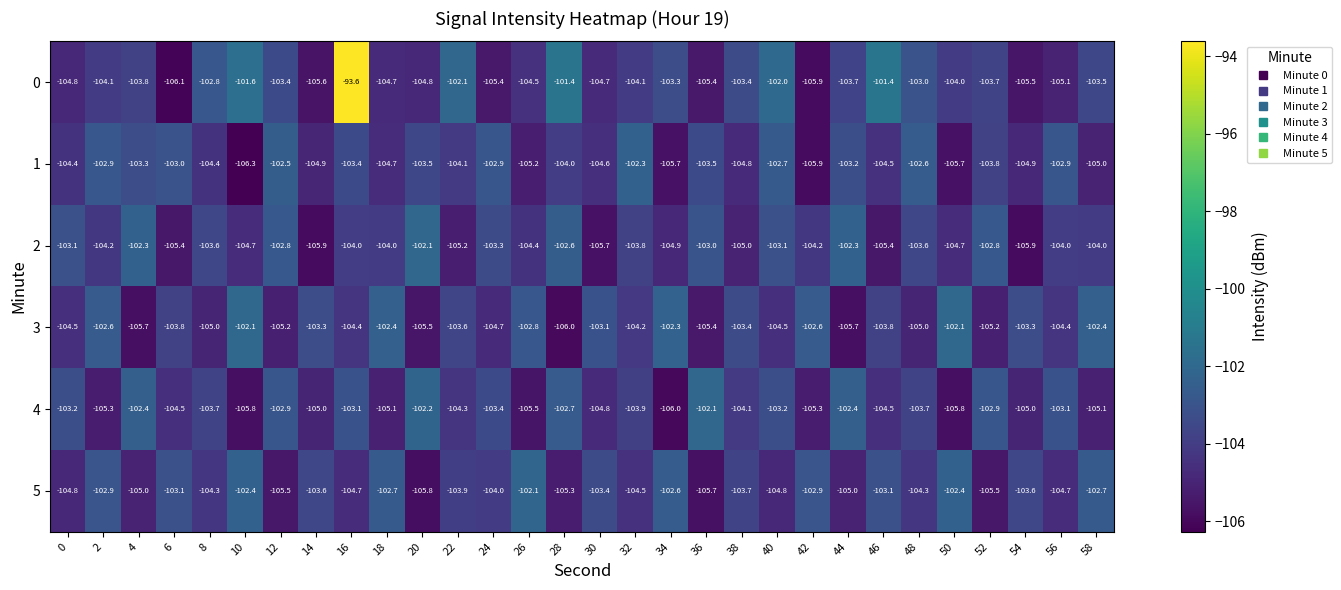

What is the spread (max minus min) of values at 16?

11.1